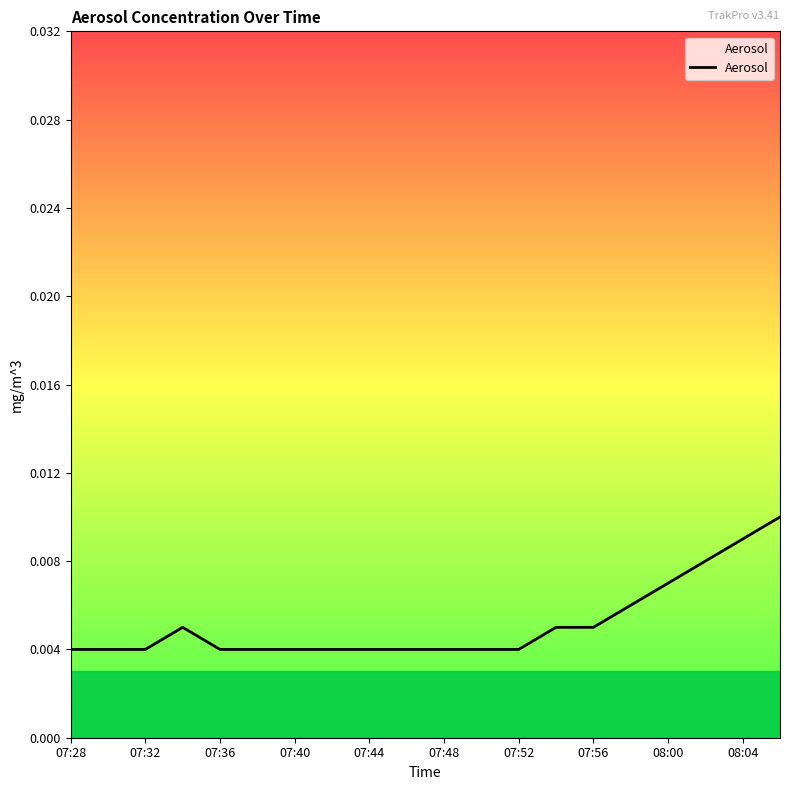

Between 08:04 and 07:40, which is larger?

08:04